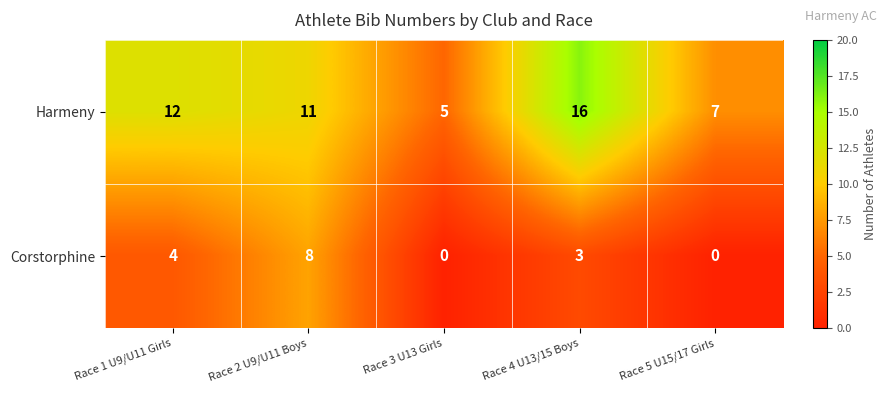

Rank the series by their average value, from highest to lowest.

Harmeny, Corstorphine